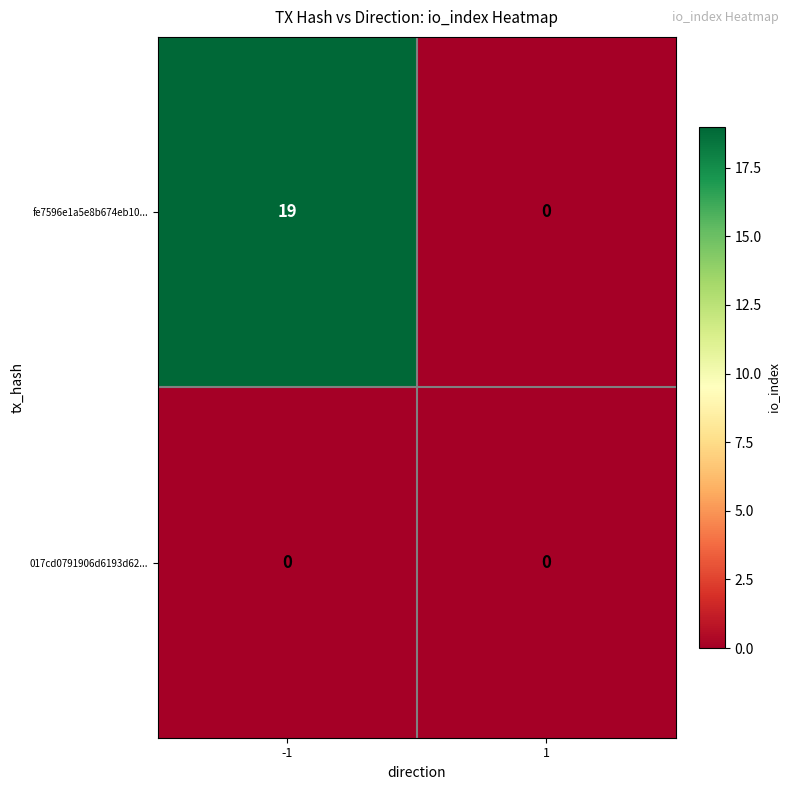

At how many categories does at least one series exceed 13?

1